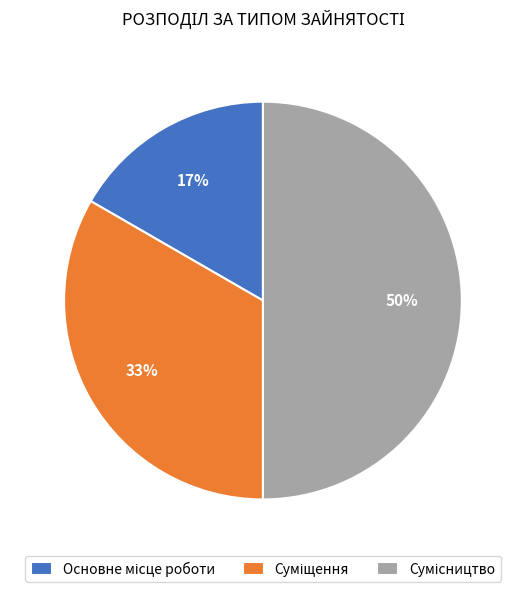

To the nearest percent, what is the difference between the largest and smallest slice percentages?

33%